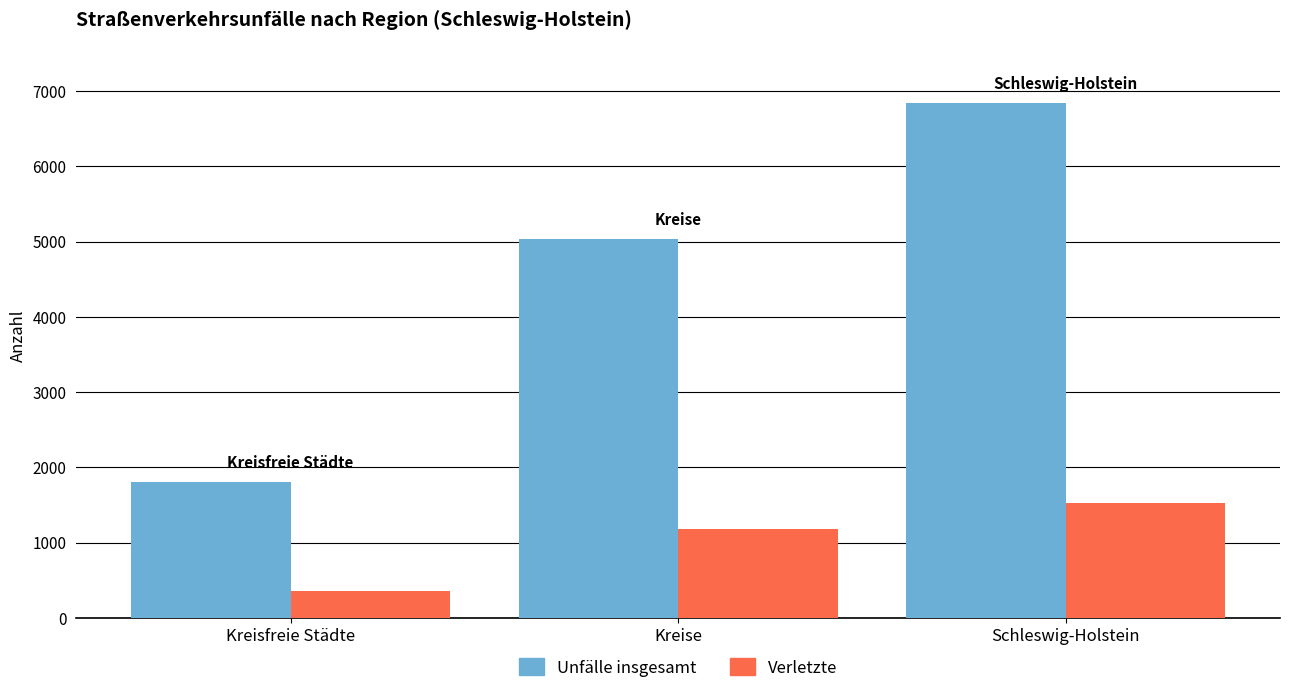

What is the difference between the highest and lowest values at Kreisfreie Städte?

1458